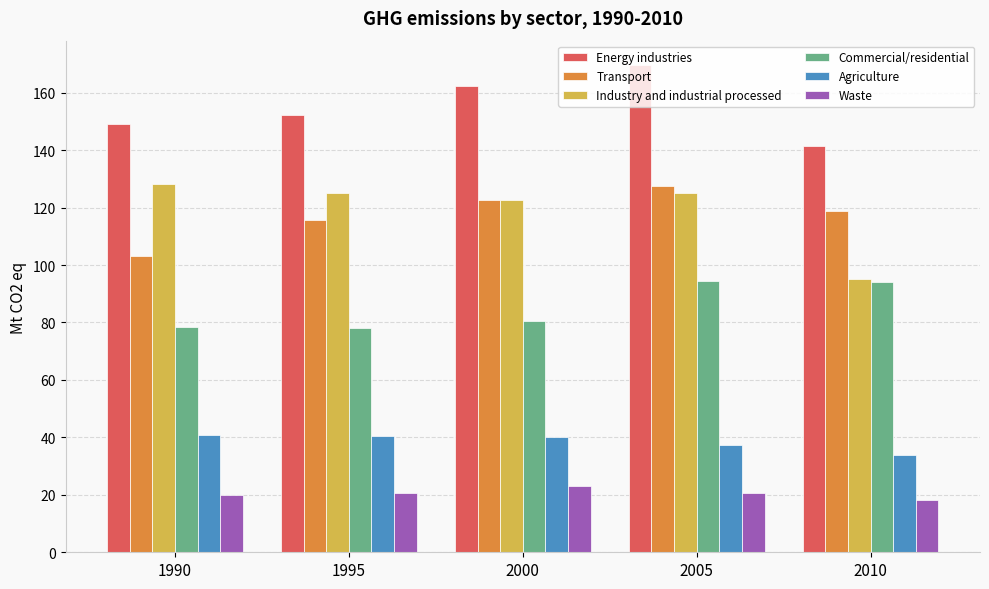

What is the maximum value for Agriculture?

40.7